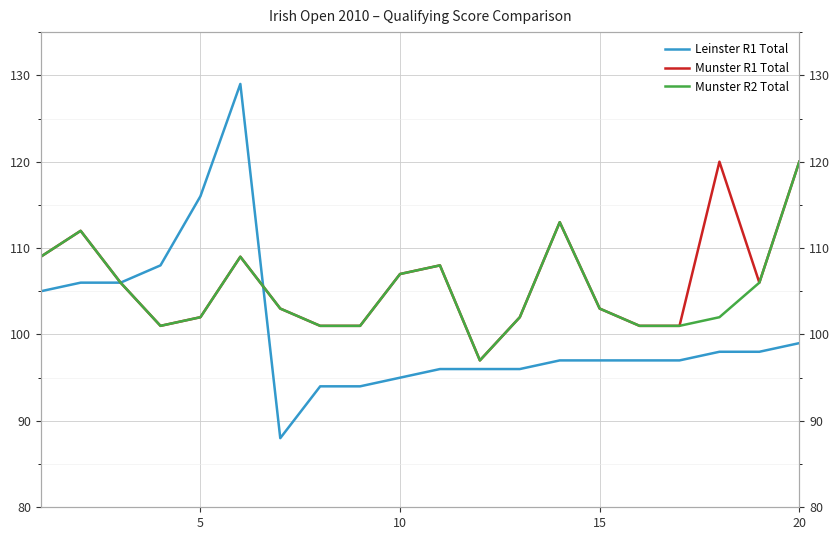

What is the difference between the maximum and minimum values in the Munster R2 Total series?

23